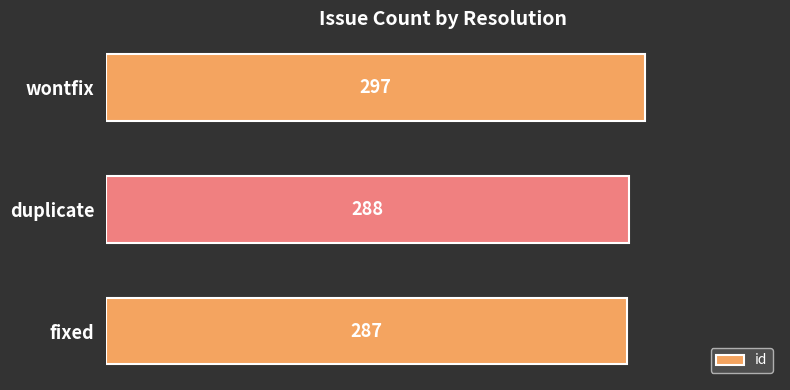

Is it true that the value at fixed is 287?

True